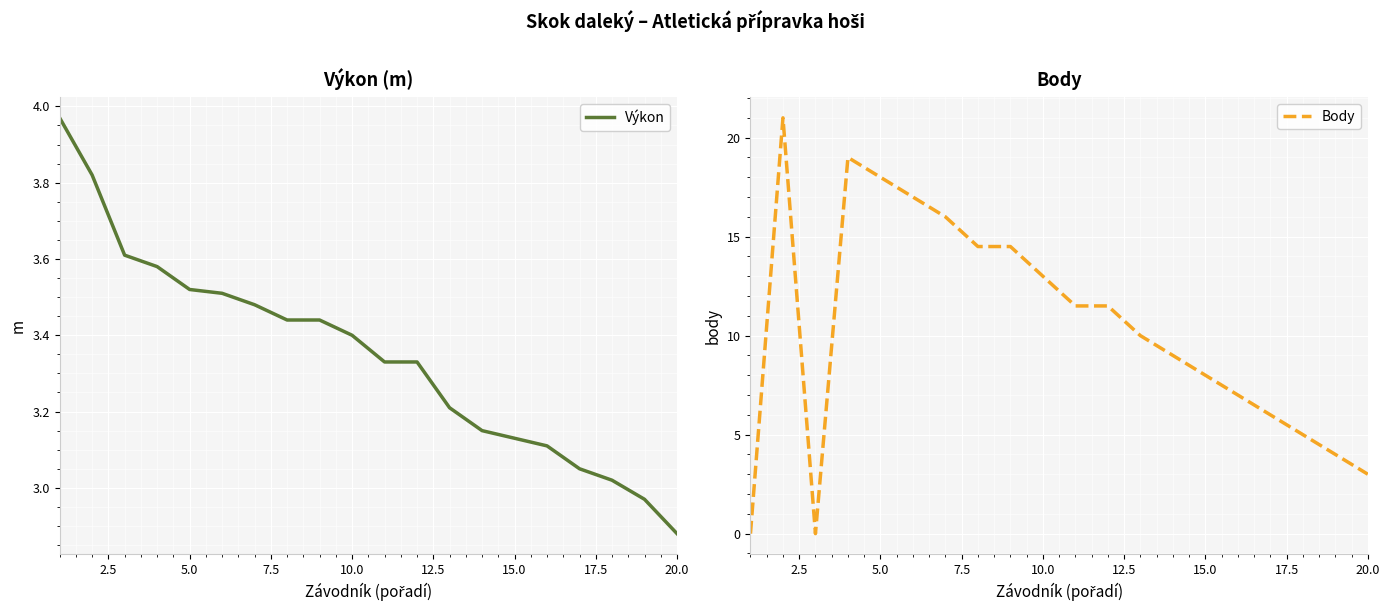

Rank the series by their maximum value, from lowest to highest.

Výkon, Body